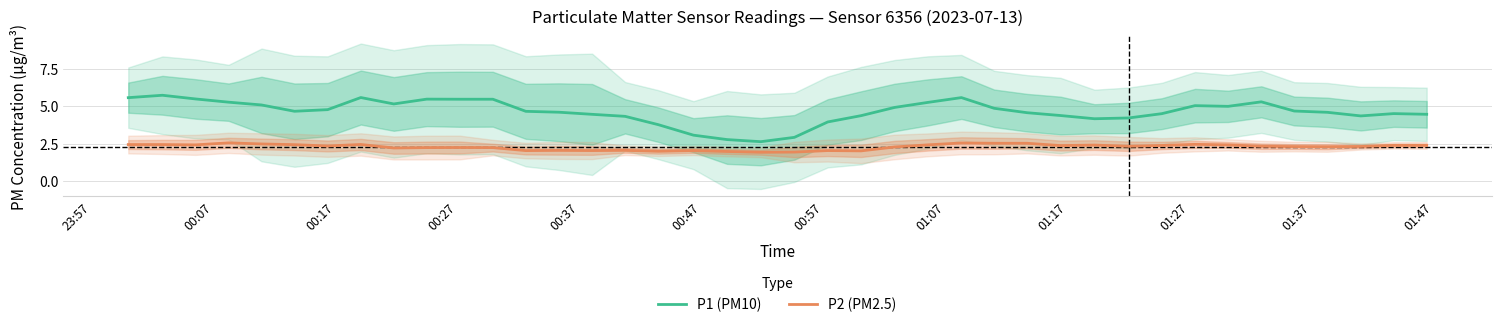

True or false: P2 (PM2.5) and P1 (PM10) intersect in this chart.

False